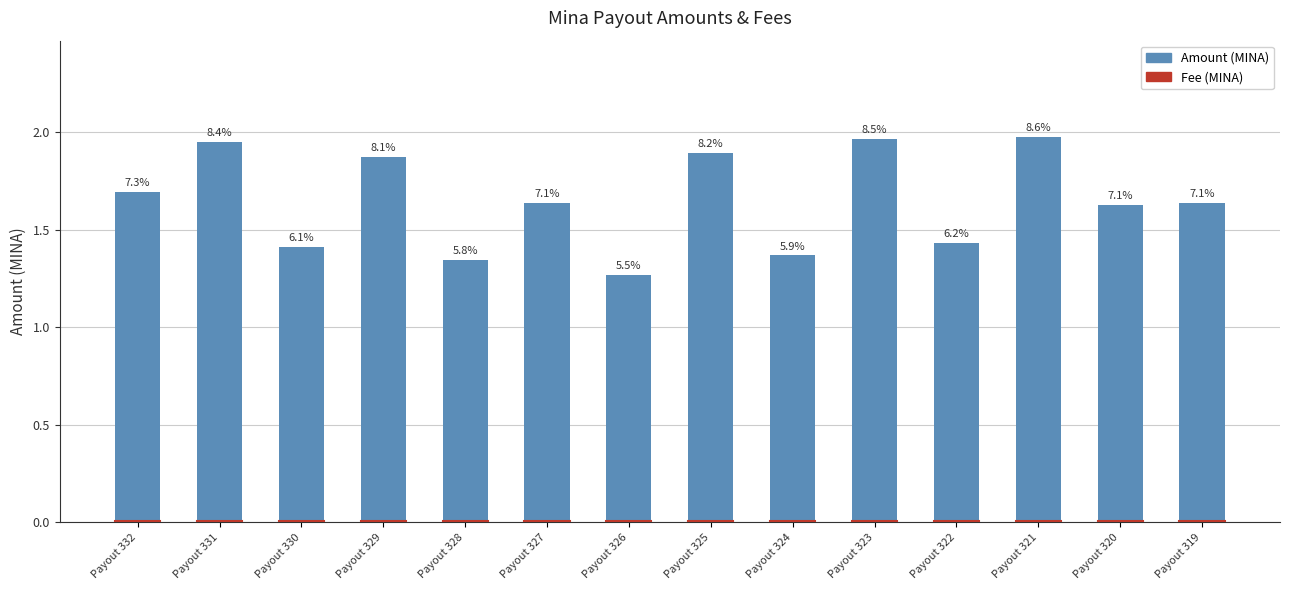

What are all the series names shown in the legend?

Amount, Fee